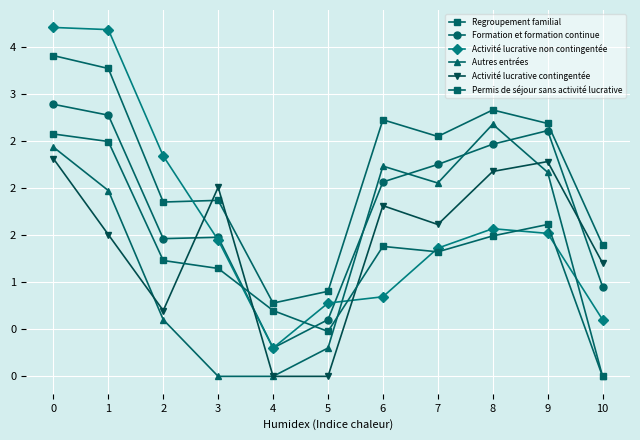

Where is the first local minimum for Regroupement familial?

2